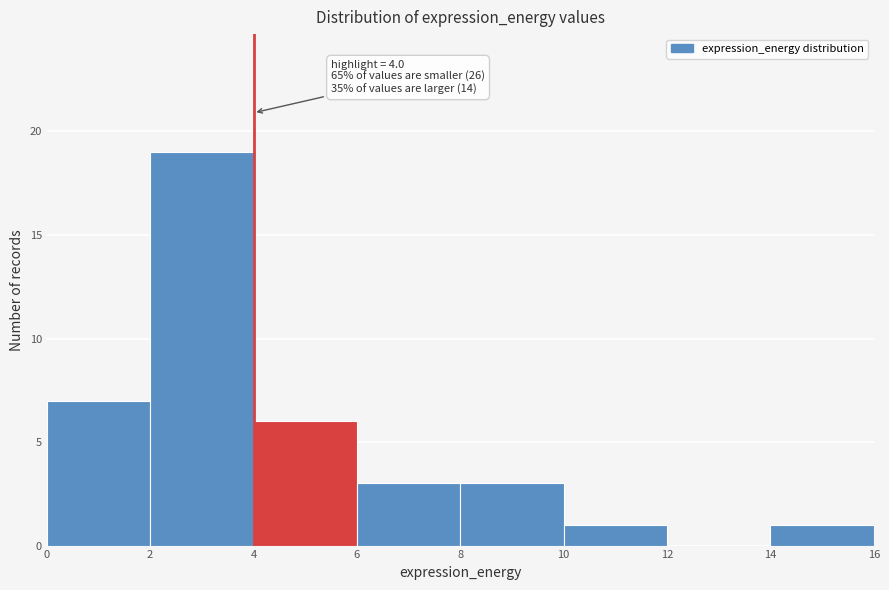

Which range on the x-axis has the tallest bar?

2 to 4